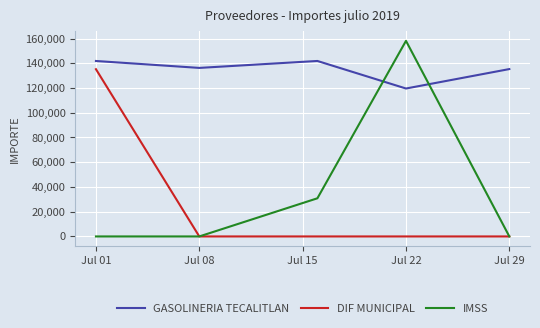

Does the chart display data point markers on the line(s)?

No